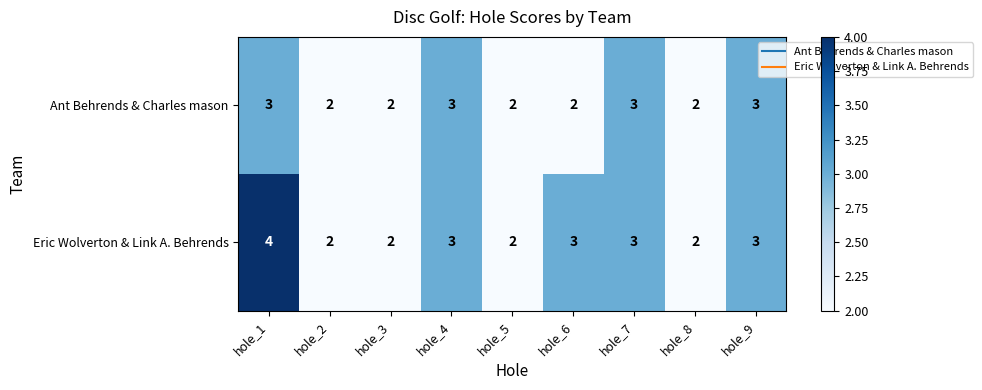

Is it true that Eric Wolverton & Link A. Behrends equals 2 at hole_2?

True